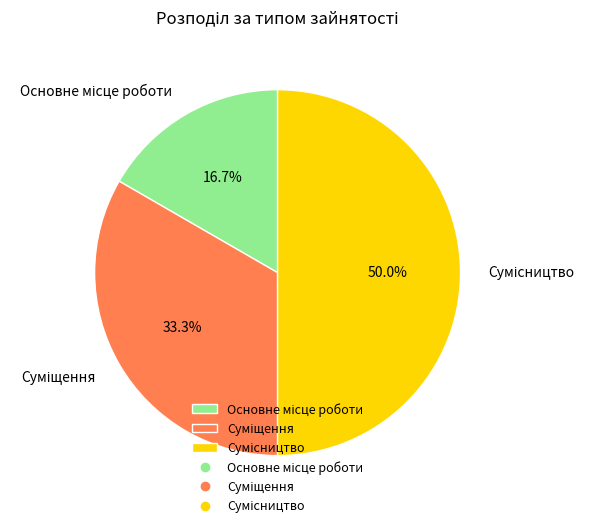

What is the ratio of the value at Основне місце роботи to the value at Сумісництво?

0.3